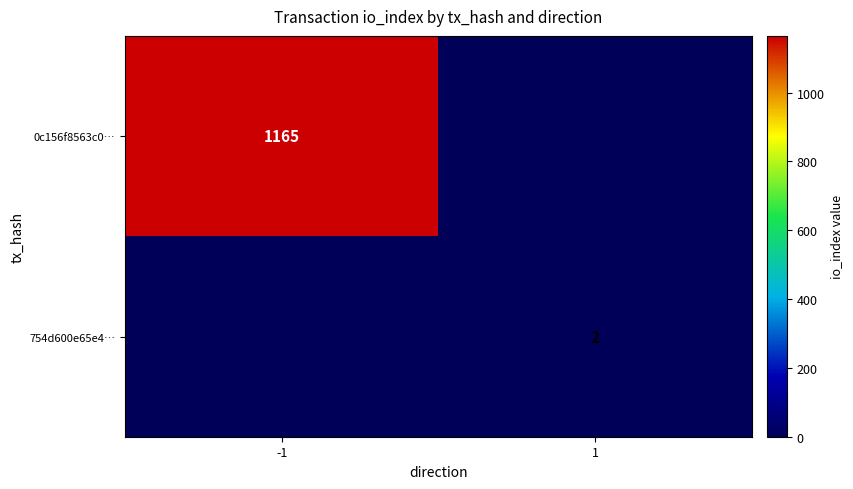

The 754d600e65e4… series shows 1 at 1. True or false?

False